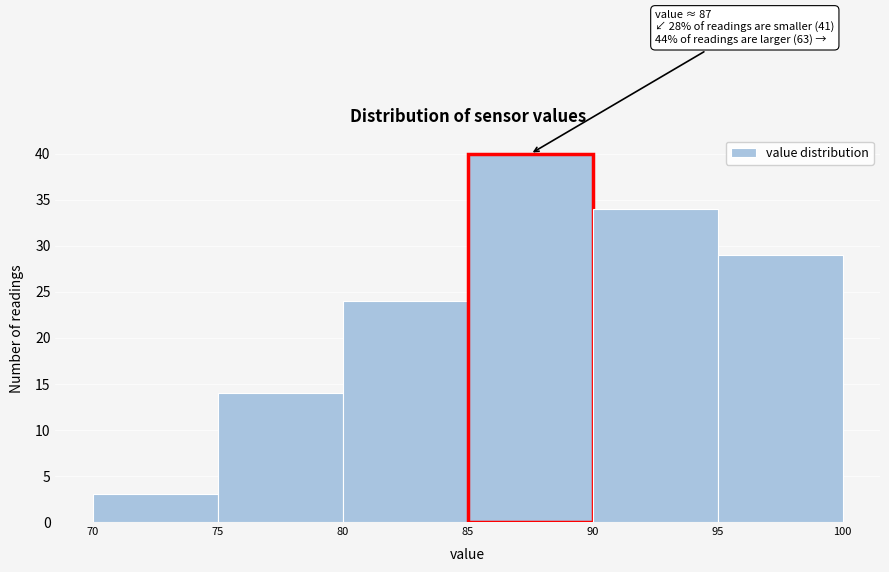

Over which range of the x-axis is the bar tallest?

85 to 90